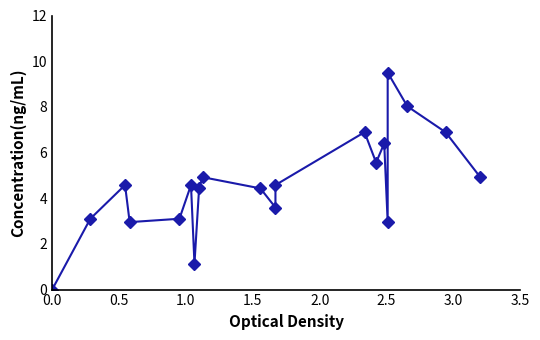

Does the chart display data point markers on the line(s)?

Yes